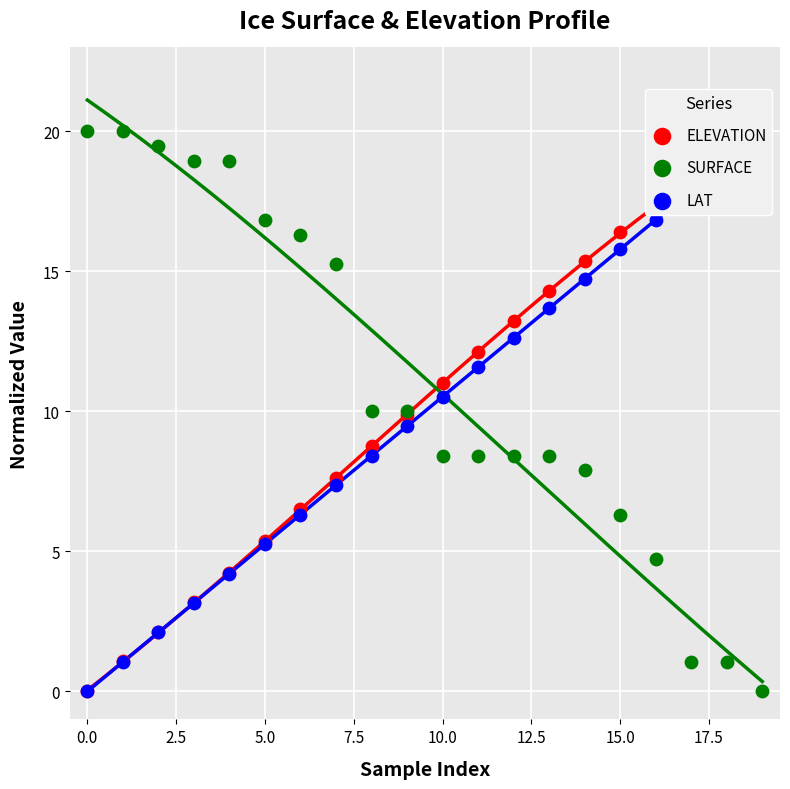

Which series contains the highest Y value?

ELEVATION